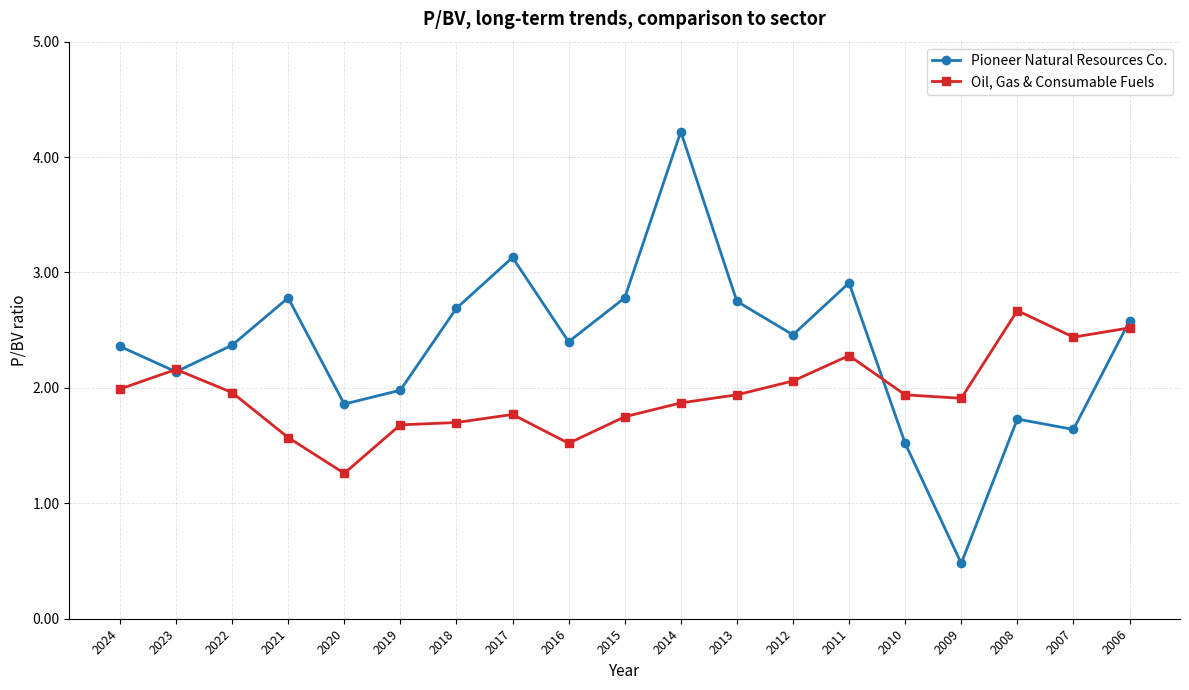

Is this an area chart (filled region under the line)?

No